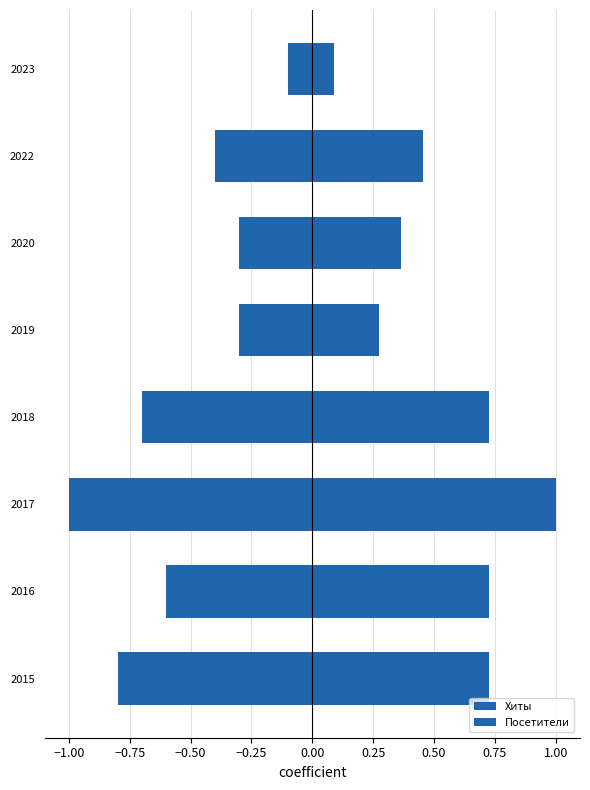

Is the value of Посетители at 2016 greater than the value of Хиты at 2019?

No